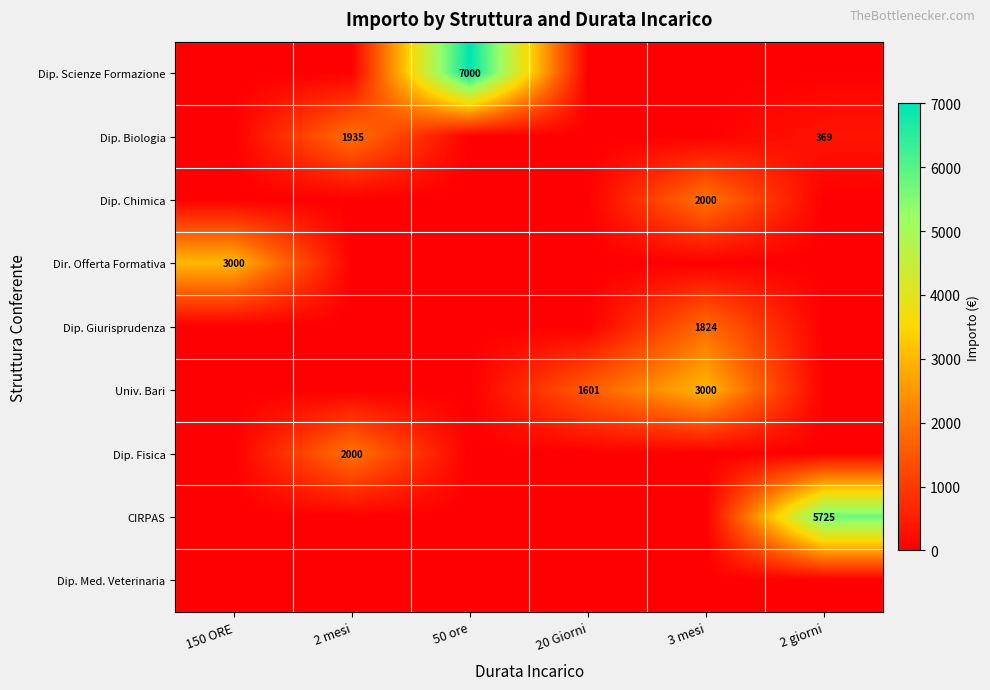

What is the sum of the CIRPAS values at 2 giorni and 3 mesi?

5725.0